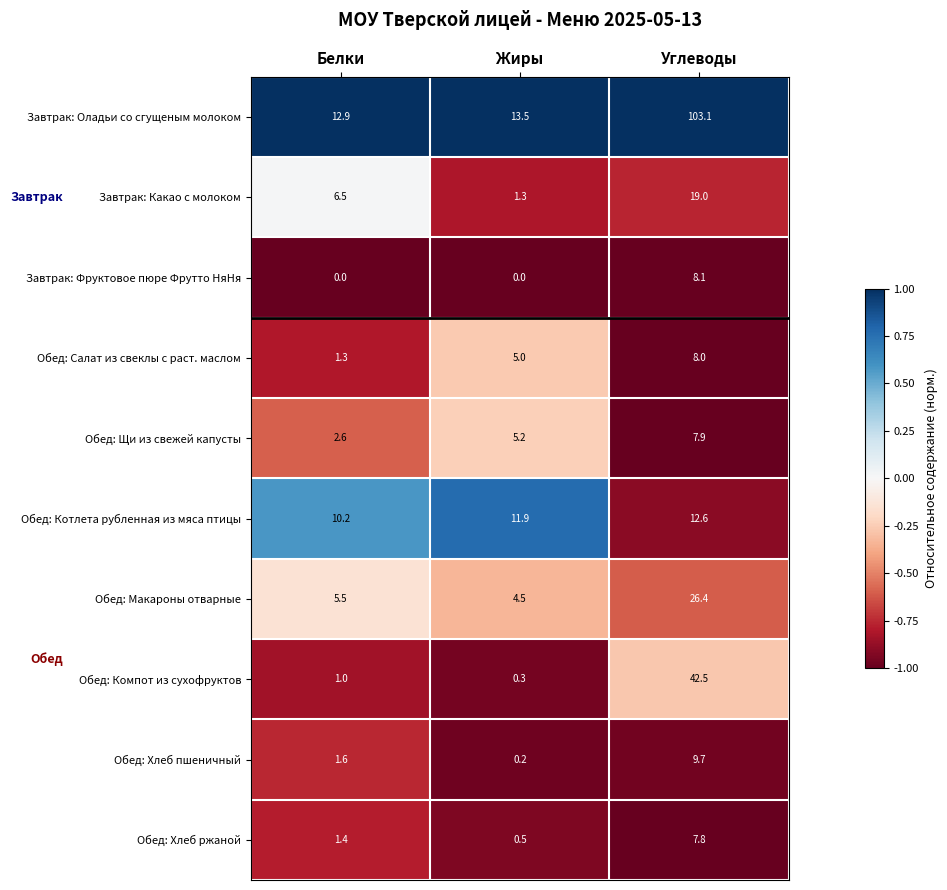

Which series has the largest total across all categories?

Завтрак: Оладьи со сгущеным молоком